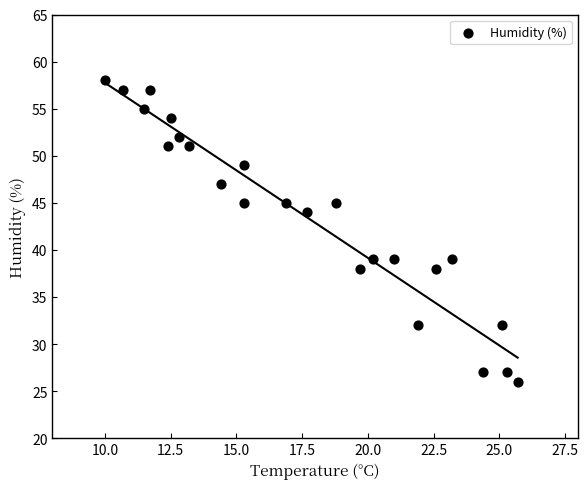

What is the range of Y values (max minus min)?

32